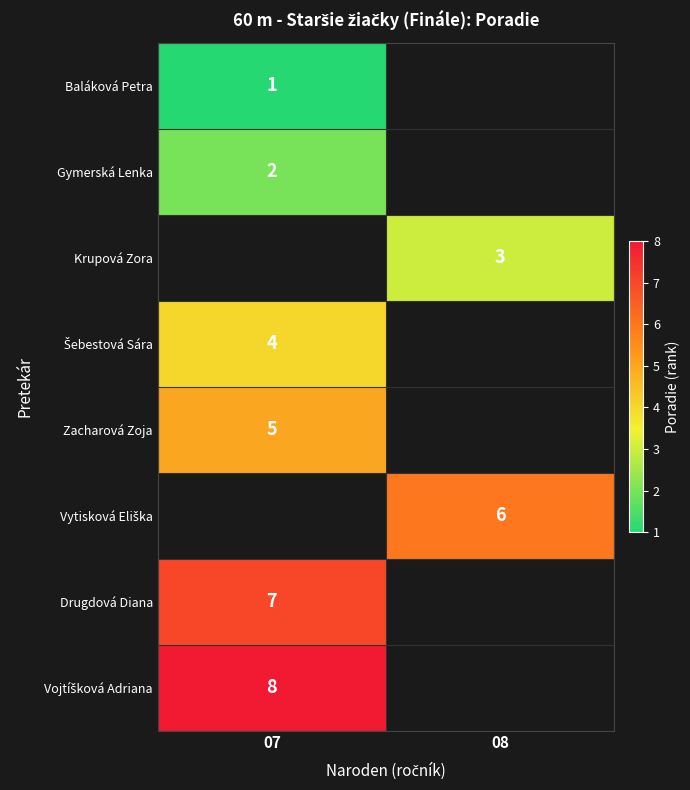

The value of Baláková Petra at 07 is 1. True or false?

True